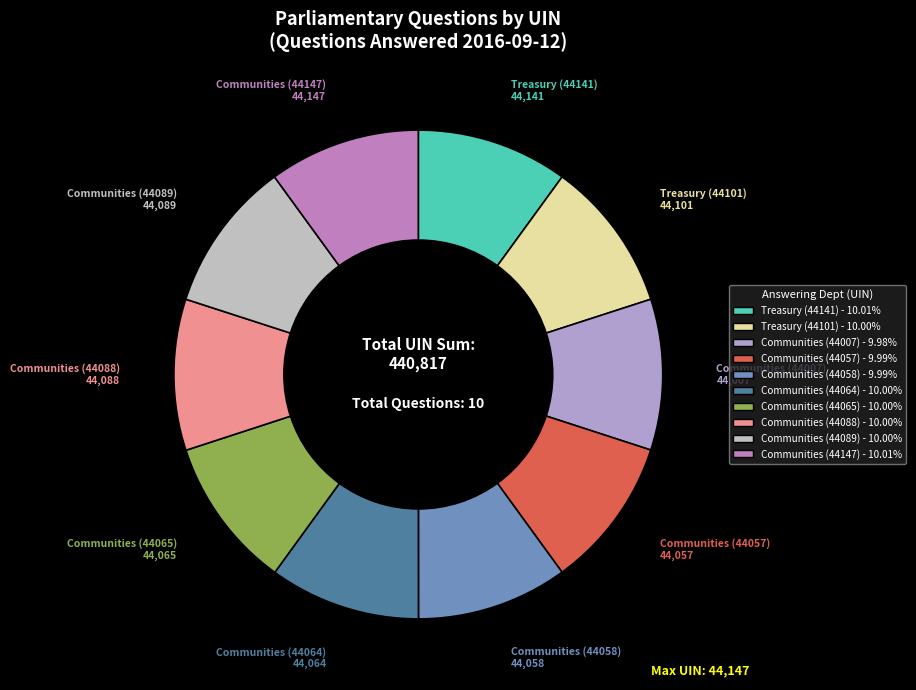

Is Communities (44007) the majority of the pie?

No